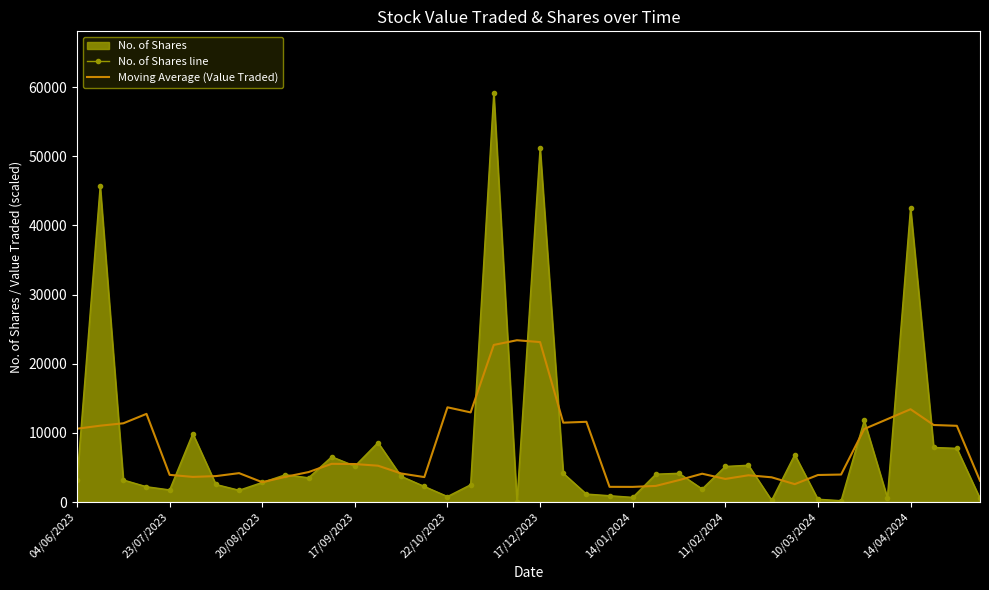

At 10, list the series in order from largest to smallest.

Moving Average (Value Traded), No. of Shares line